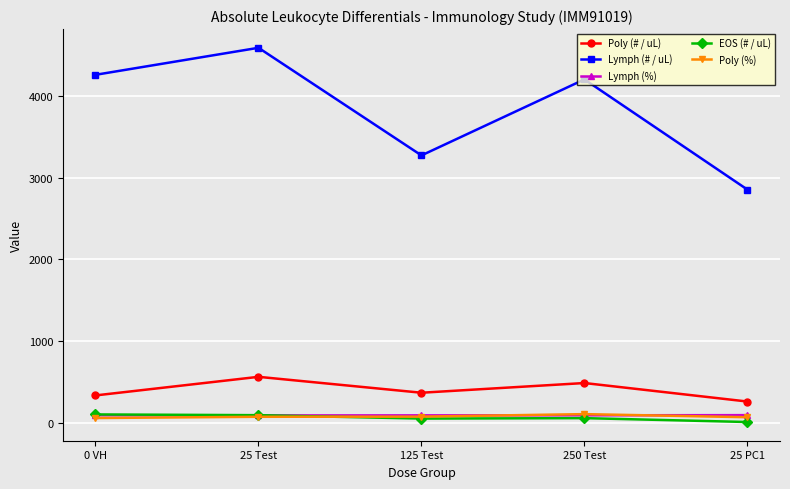

Is it true that Poly (%) equals 103.6 at 250 Test?

True